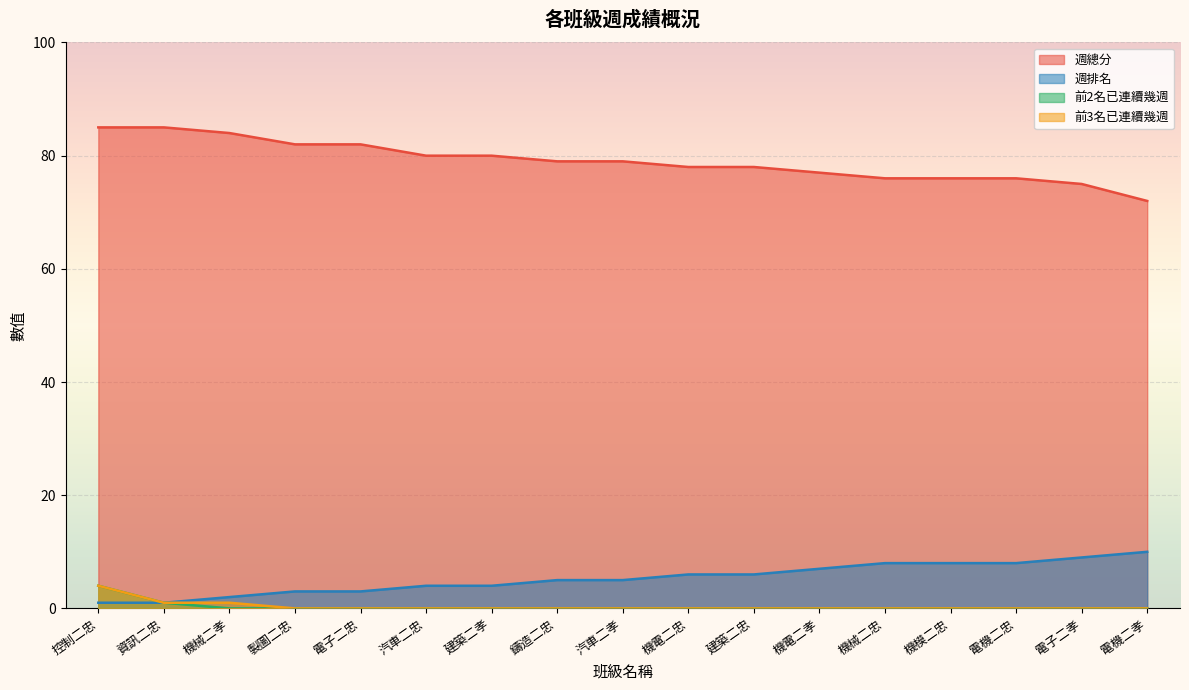

True or false: 前2名已連續幾週 and 週總分 cross at least once.

False